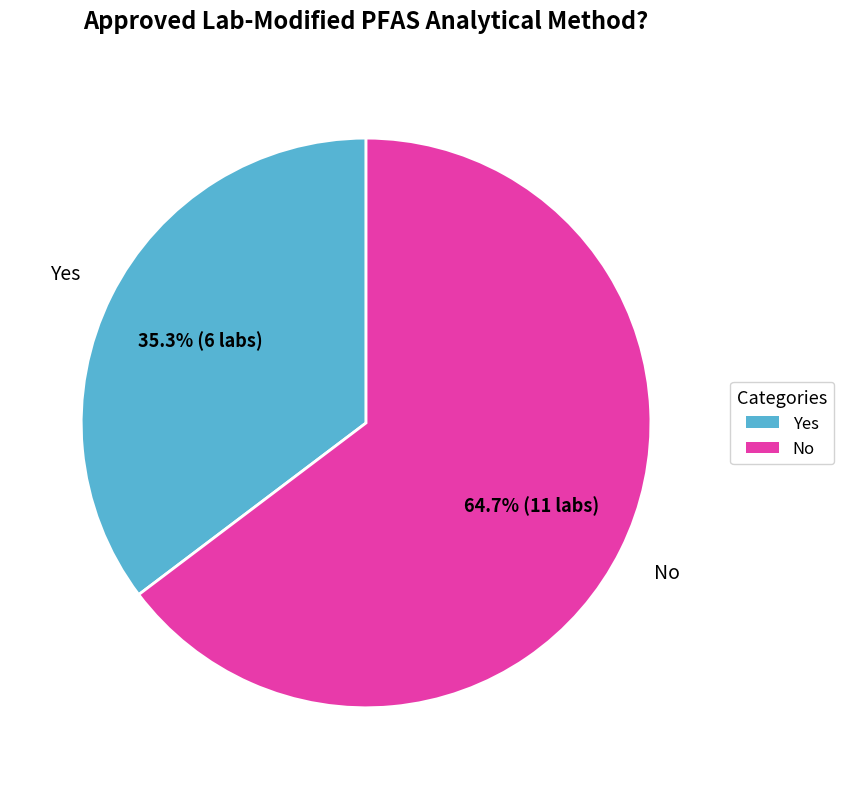

To the nearest percent, what is the difference between the Yes and No slice percentages?

29%